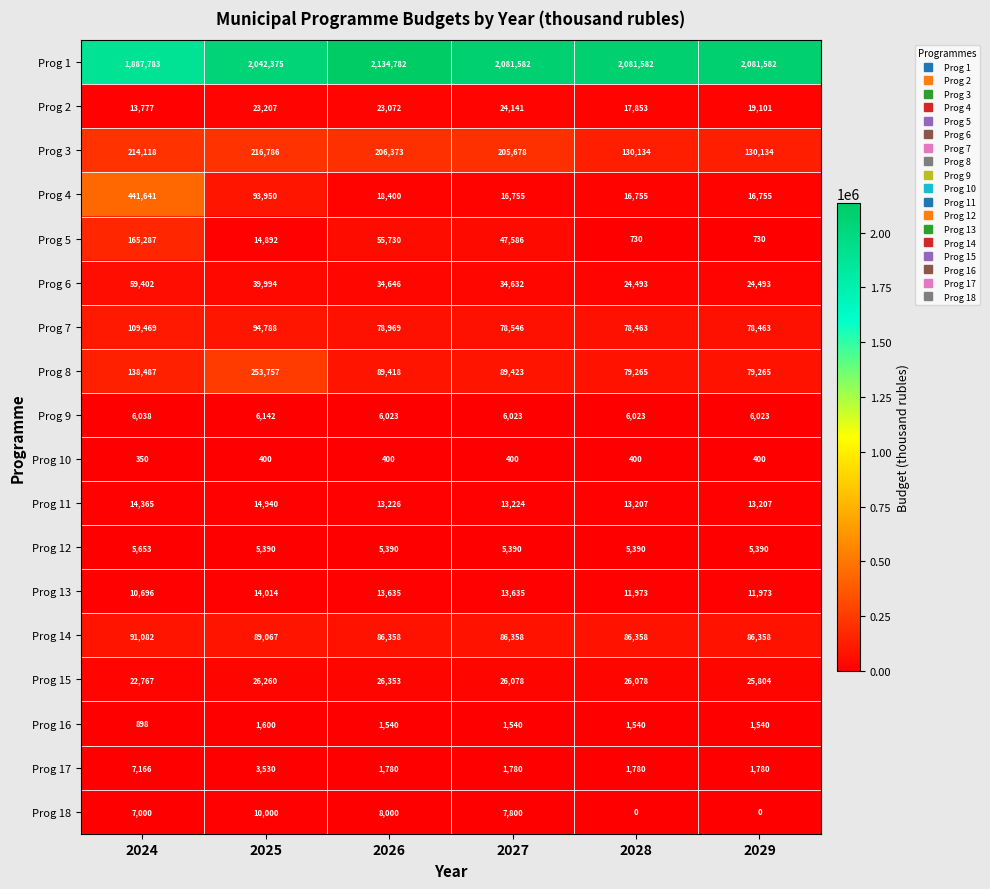

At which label does Prog 1 reach its peak?

2026